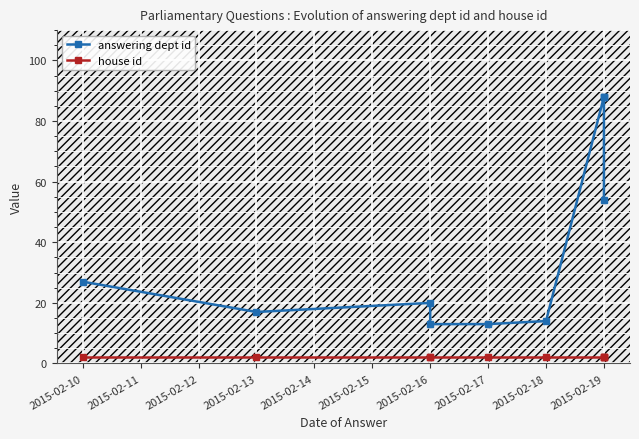

Reading right to left, extract all data points from this chart.

answering dept id: 54	88	88	88	14	13	13	20	17	27
house id: 2	2	2	2	2	2	2	2	2	2